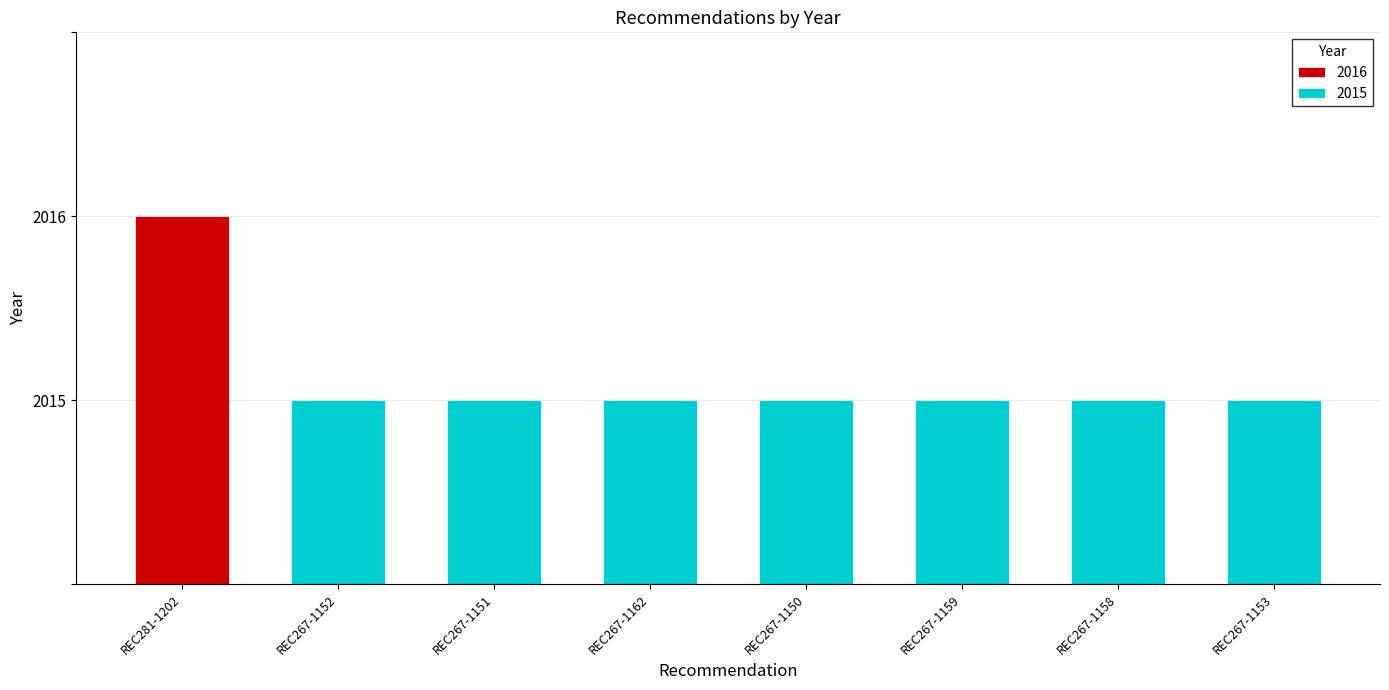

What value does the data have at REC267-1152?

2015